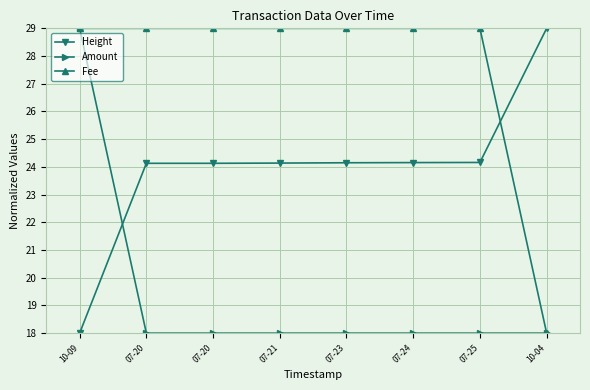

What are all the series names shown in the legend?

Height, Amount, Fee